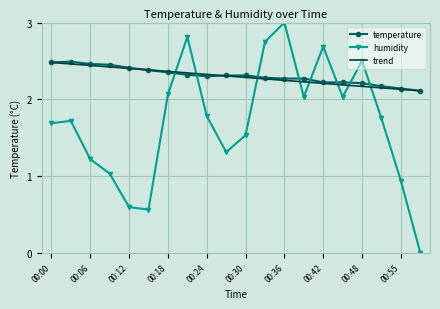

After their last crossing, which series has the higher values: humidity or temperature?

temperature